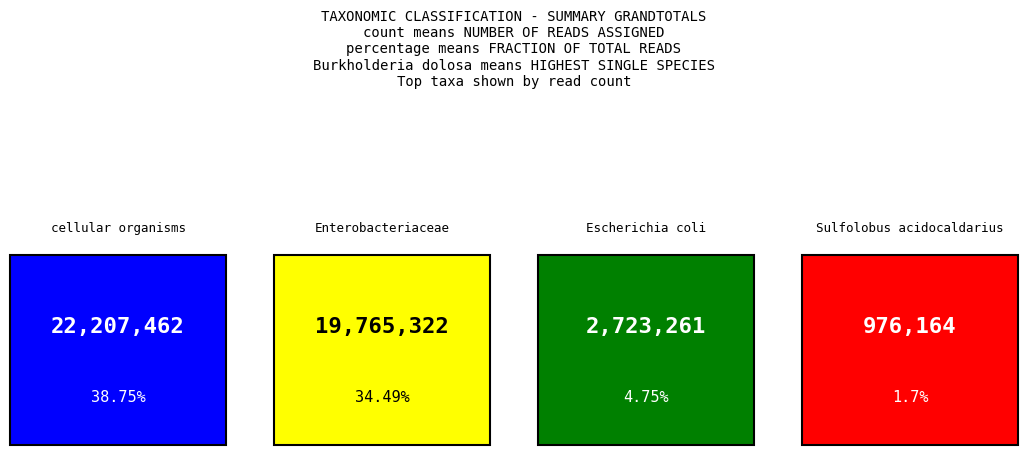

Where is the data nearest to the value 11156509?

Escherichia coli